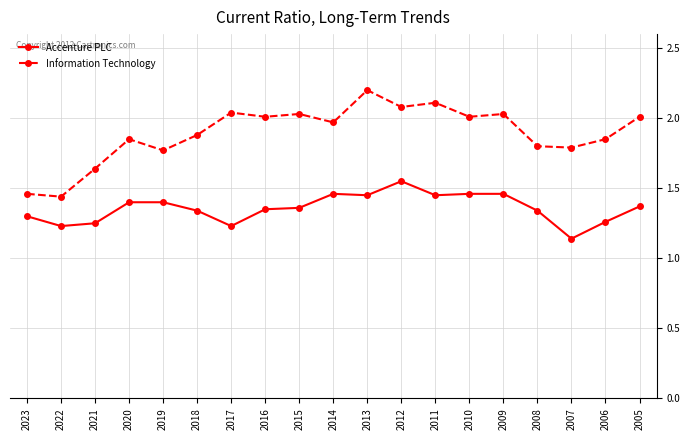

What is the sum of the Accenture PLC values at 2014 and 2020?

2.9